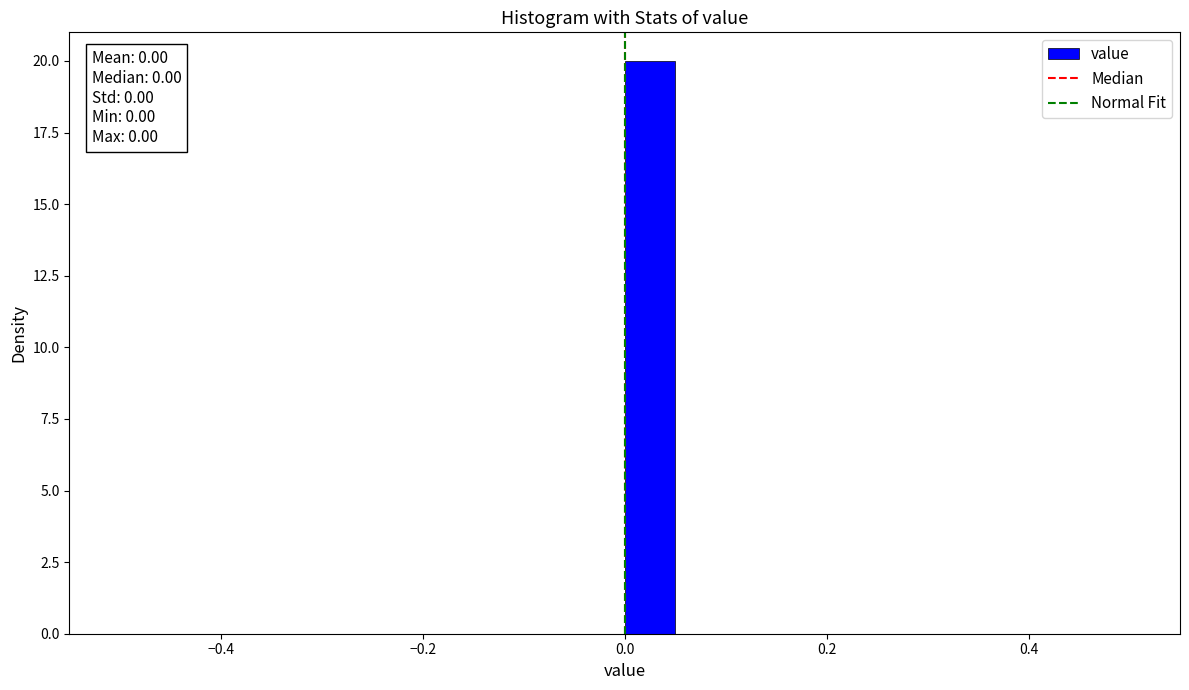

Around what value on the x-axis is the tallest bar? Give the approximate position of its centre, as read against the axis.

0.02